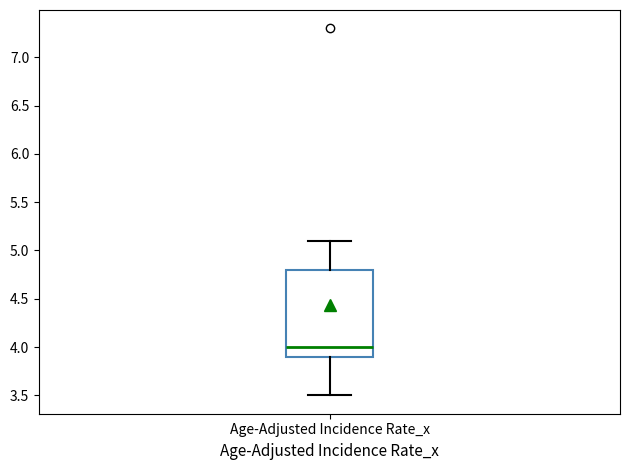

Read this box plot against the y-axis: the position of the median line, the range covered by the box, and the ends of both whiskers. The values are not printed on the chart, so give them approximately, as read against the axis.

median 4.0, box 3.9 to 4.8, whiskers 3.5 to 5.1